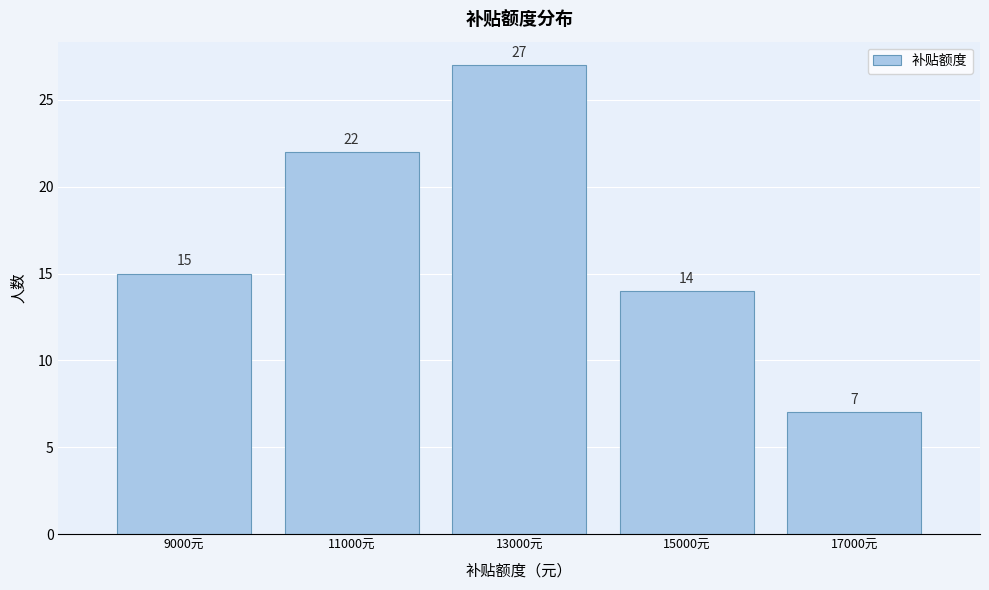

Reading left to right, transcribe this chart: for each bar, give the range it covers on the x-axis and its height.

8000 to 10000: 15
10000 to 12000: 22
12000 to 14000: 27
14000 to 16000: 14
16000 to 18000: 7